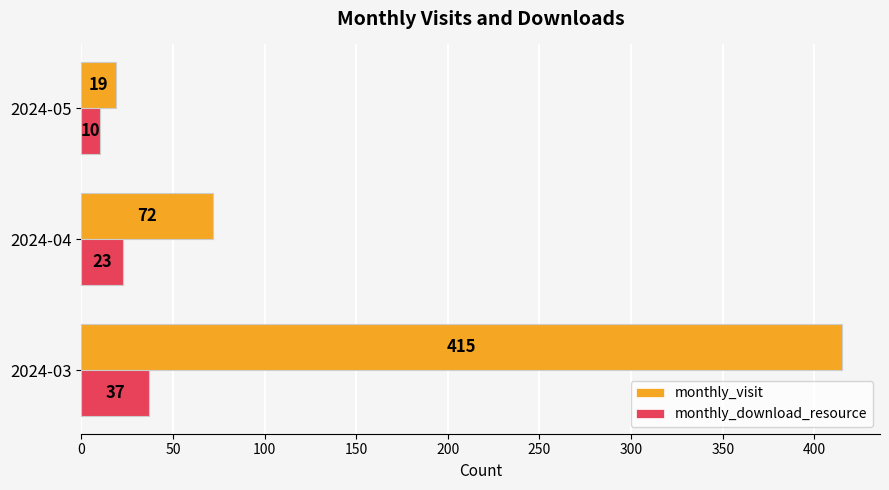

List the labels in order of monthly_download_resource value, smallest first.

2024-05, 2024-04, 2024-03